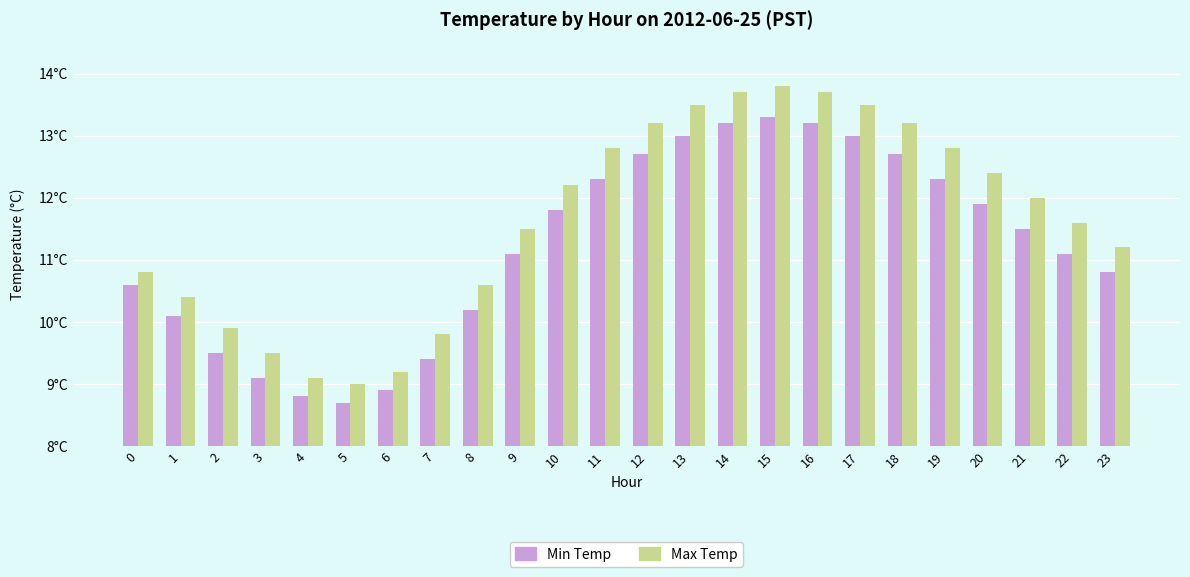

What is the difference between the second highest and minimum values in the Max Temp series?

4.7